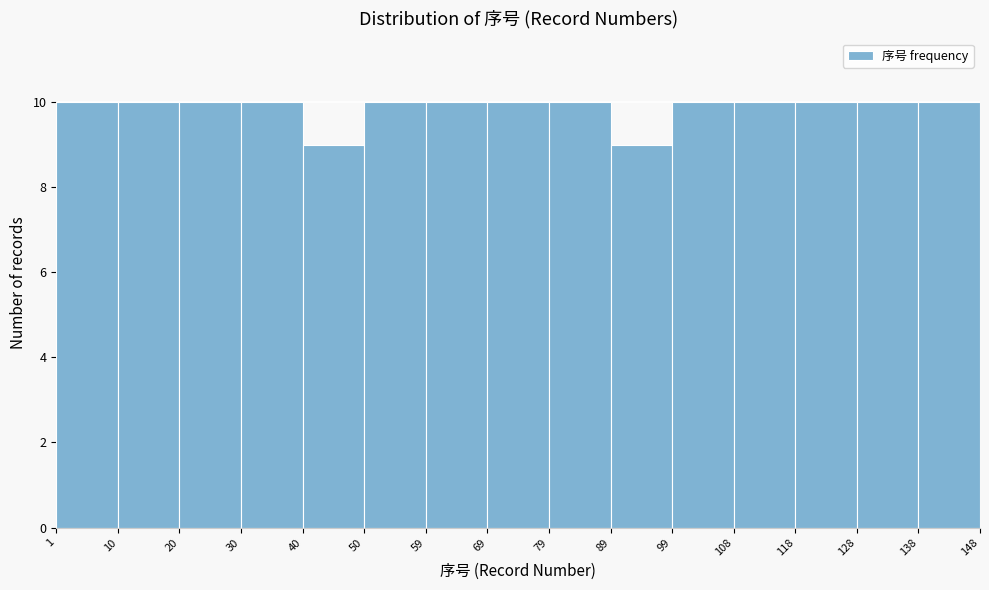

Reading left to right, list every bar in this chart as the range it spans on the x-axis followed by its height. The values are not printed on the chart, so give them approximately, as read against the axis.

1 to 10: 10
10 to 20: 10
20 to 30: 10
30 to 40: 10
40 to 50: 9
50 to 59: 10
59 to 69: 10
69 to 79: 10
79 to 89: 10
89 to 99: 9
99 to 108: 10
108 to 118: 10
118 to 128: 10
128 to 138: 10
138 to 148: 10